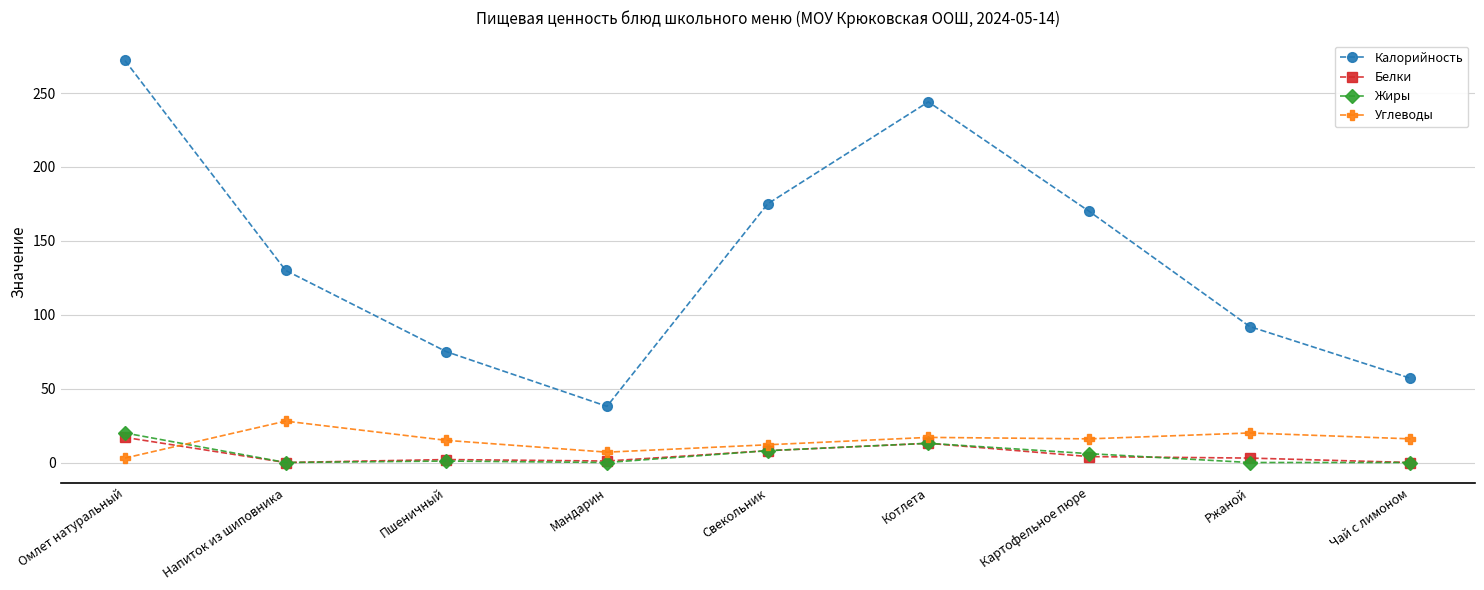

What is the difference between the Калорийность values at Картофельное пюре and Котлета?

74